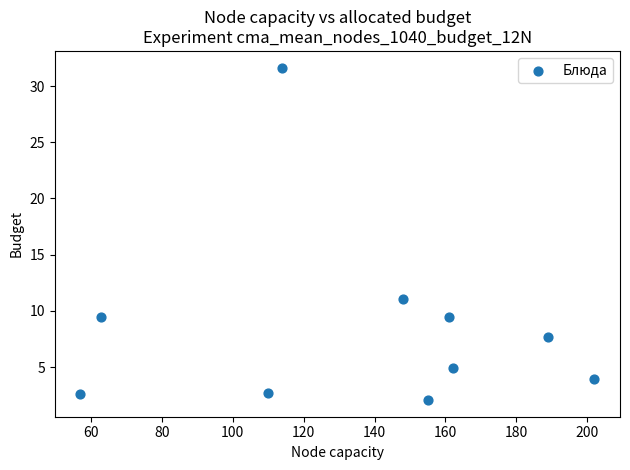

What Y value in the scatter plot is closest to 16?

11.1